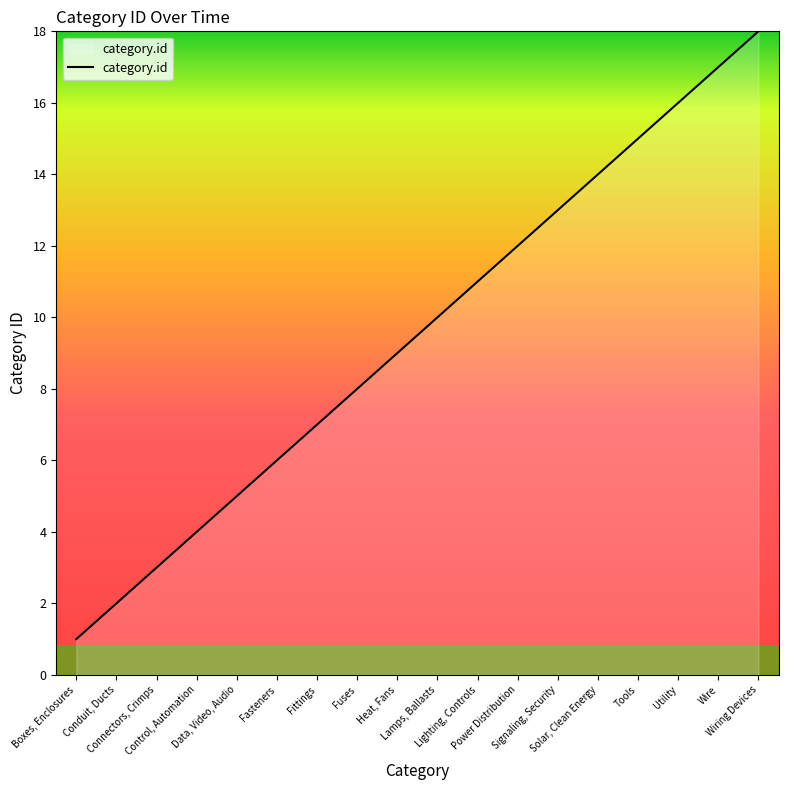

What is the difference between the second highest and minimum values?

16